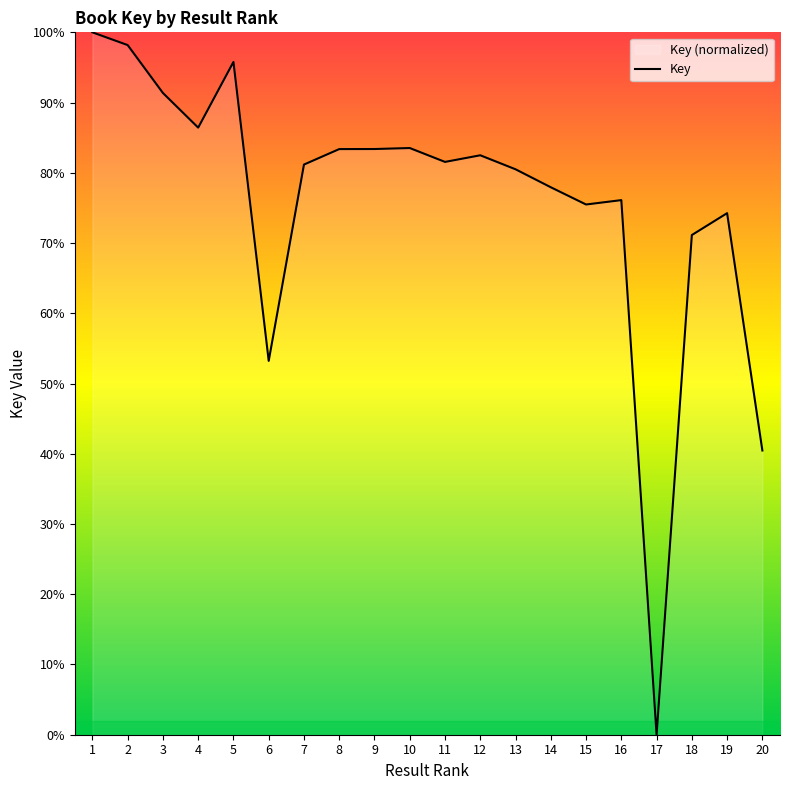

What is the difference between the maximum and second lowest values?

59.5